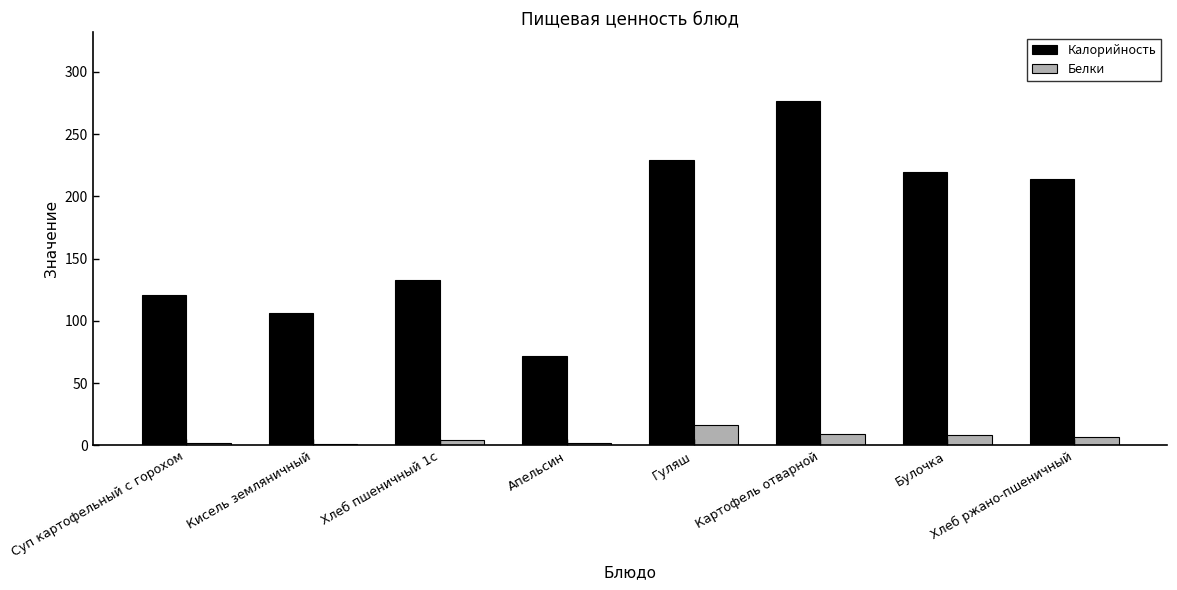

What is the sum of all Калорийность values?

1371.5